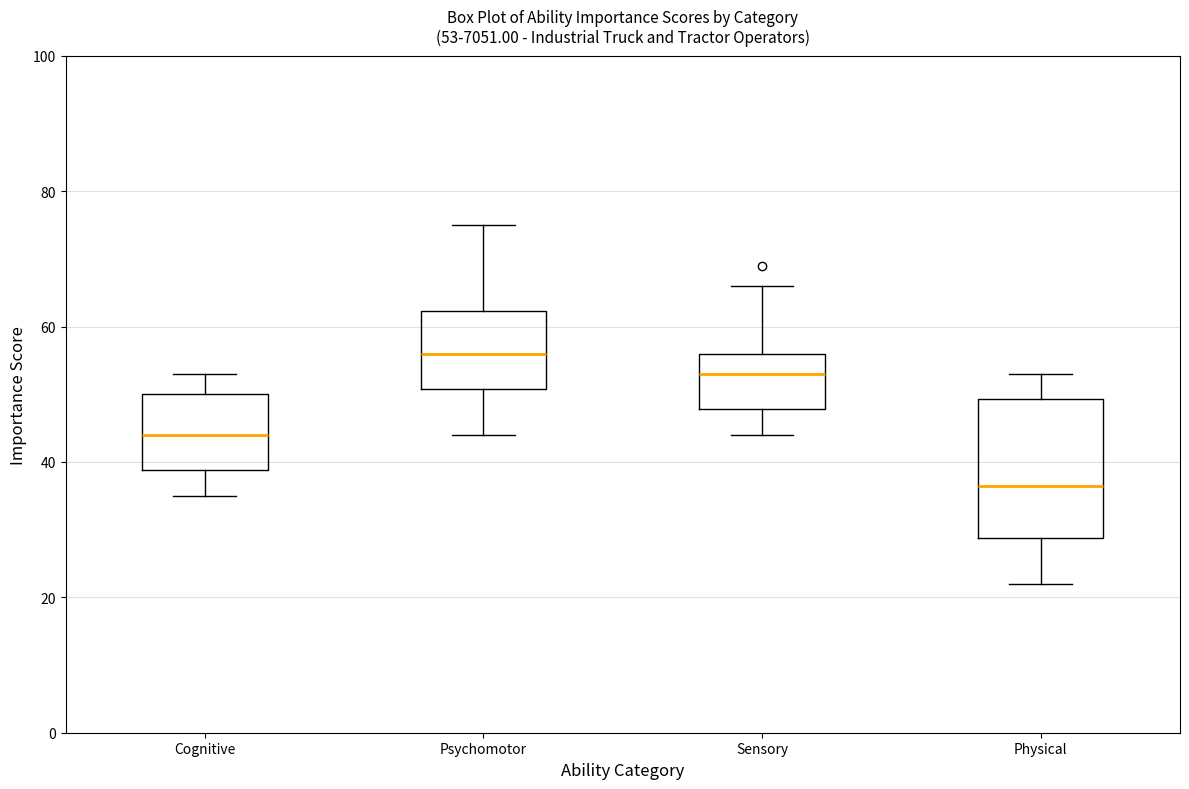

Which box has the highest median line?

Psychomotor